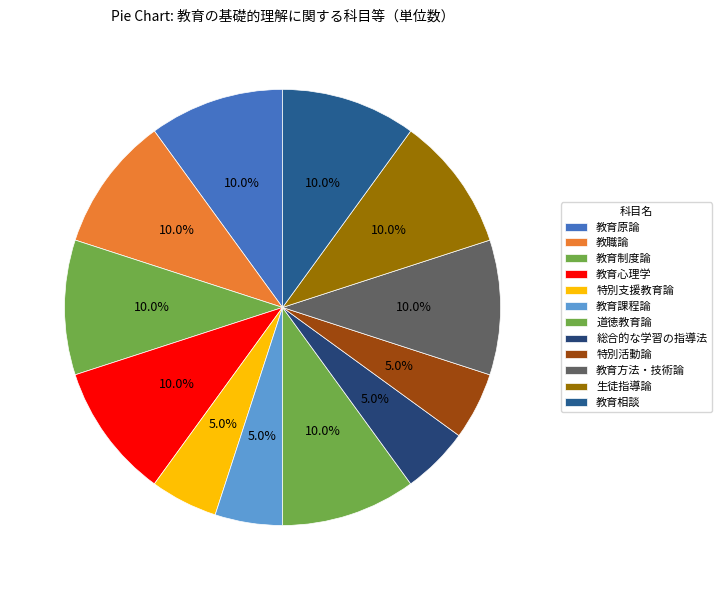

What is the total percentage of 教育相談 and 教育原論?

20.0%